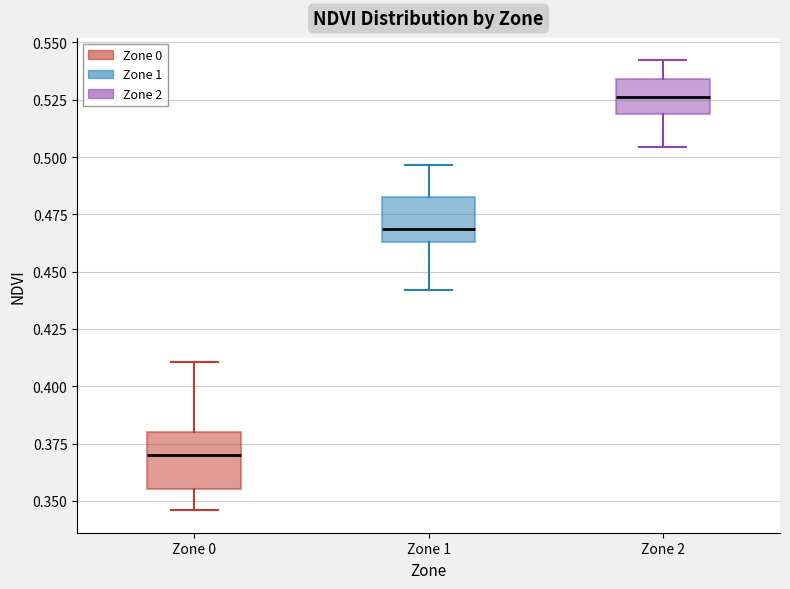

Reading left to right, read every box against the y-axis: the position of its median line, the range the box covers, and the ends of its whiskers. The values are not printed on the chart, so give them approximately, as read against the axis.

Zone 0: median 0.370, box 0.355 to 0.380, whiskers 0.345 to 0.410
Zone 1: median 0.470, box 0.465 to 0.480, whiskers 0.440 to 0.495
Zone 2: median 0.525, box 0.520 to 0.535, whiskers 0.505 to 0.540